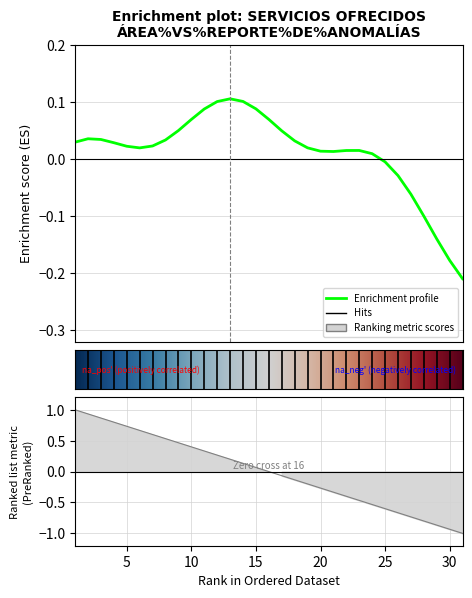

Reading left to right, what are all the values shown in this chart?

1.0	0.9	0.9	0.8	0.7	0.7	0.6	0.5	0.5	0.4	0.3	0.3	0.2	0.1	0.1	0.0	-0.1	-0.1	-0.2	-0.3	-0.3	-0.4	-0.5	-0.5	-0.6	-0.7	-0.7	-0.8	-0.9	-0.9	-1.0